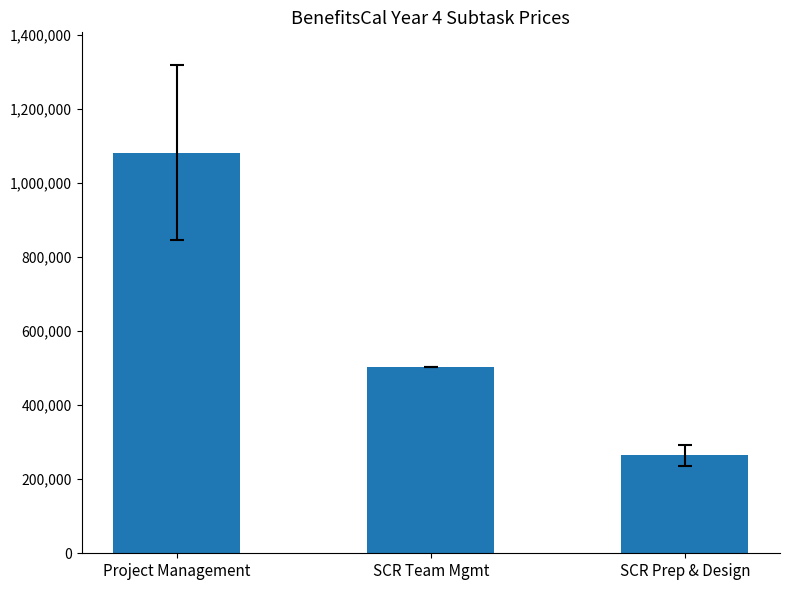

At which category does the chart reach its minimum across all series?

SCR Prep & Design